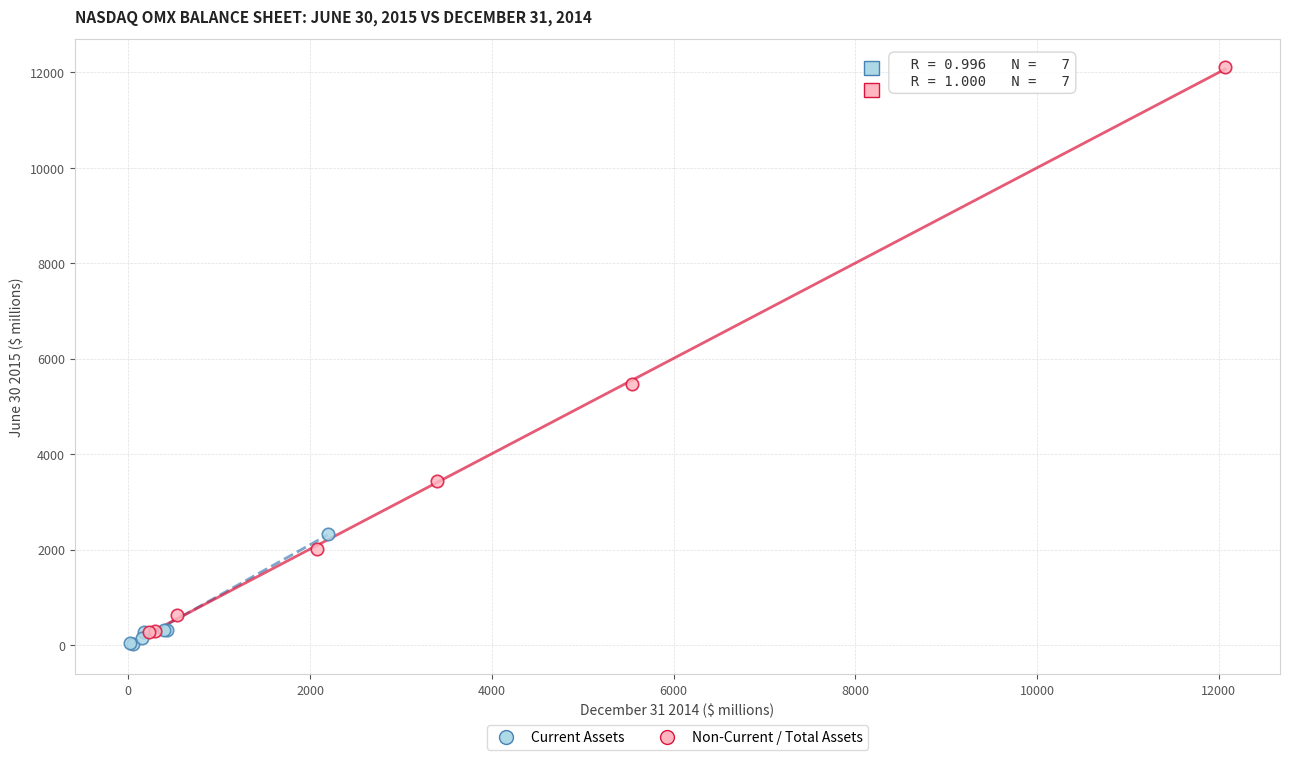

Which series contains the highest Y value?

Non-Current / Total Assets